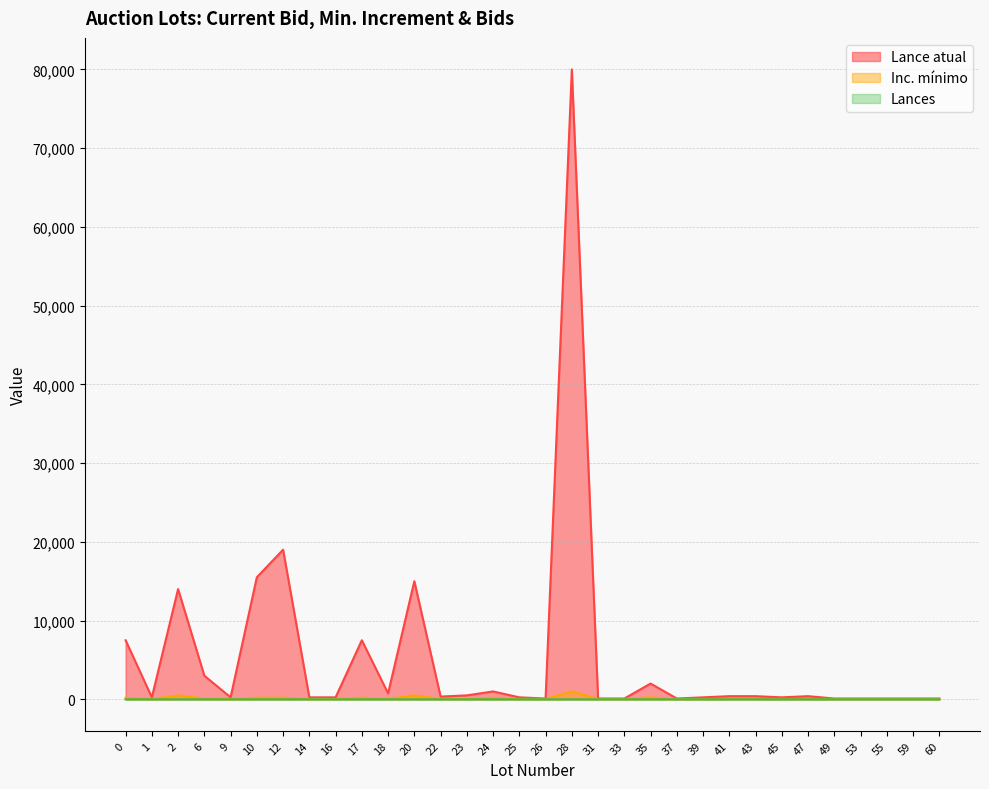

The value of Inc. mínimo at 12 is 355. True or false?

False